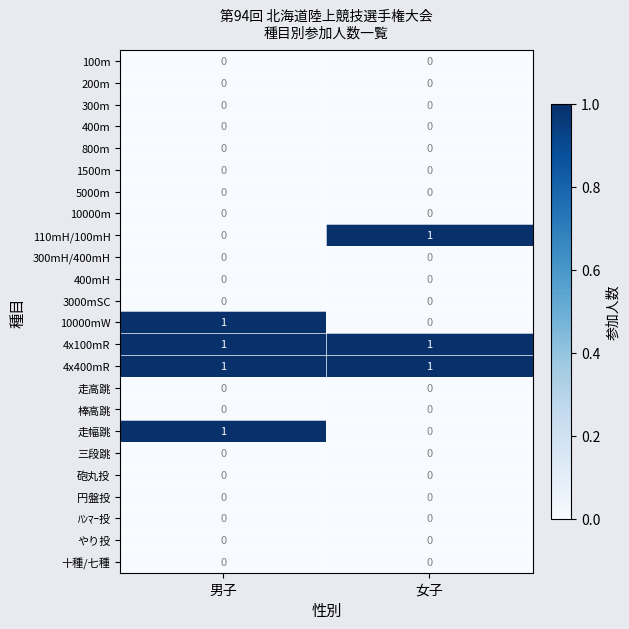

What is the total value across all series at 女子?

3